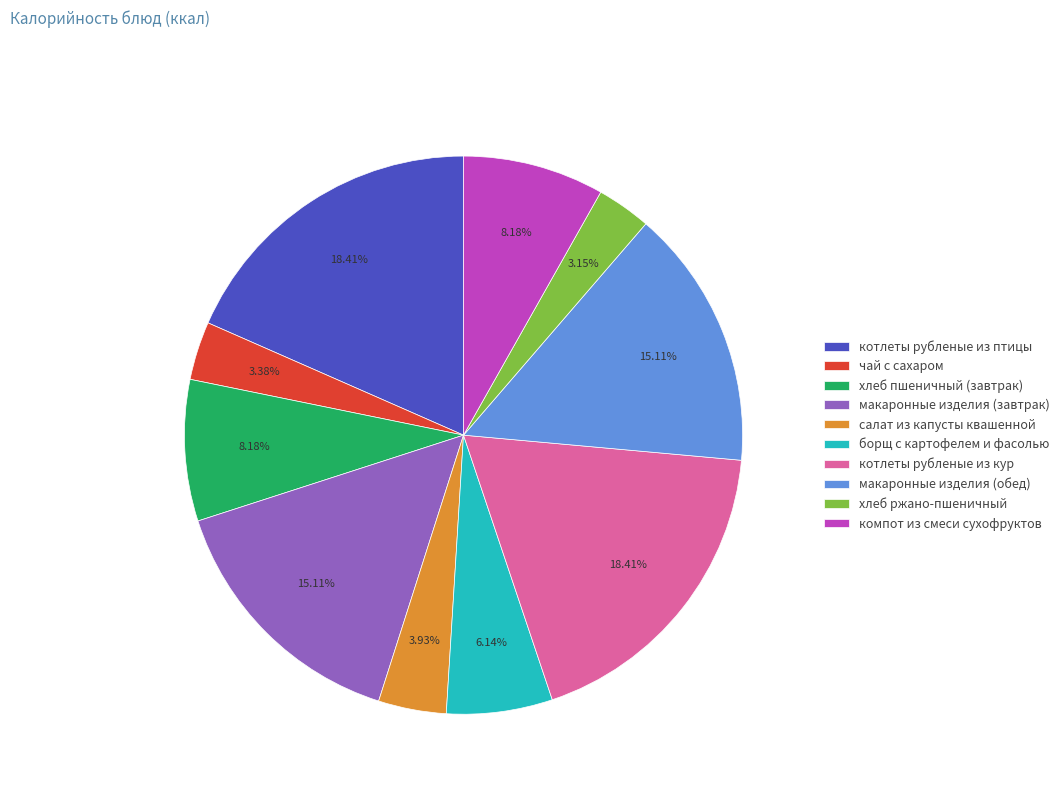

How many slices are in this pie chart?

10